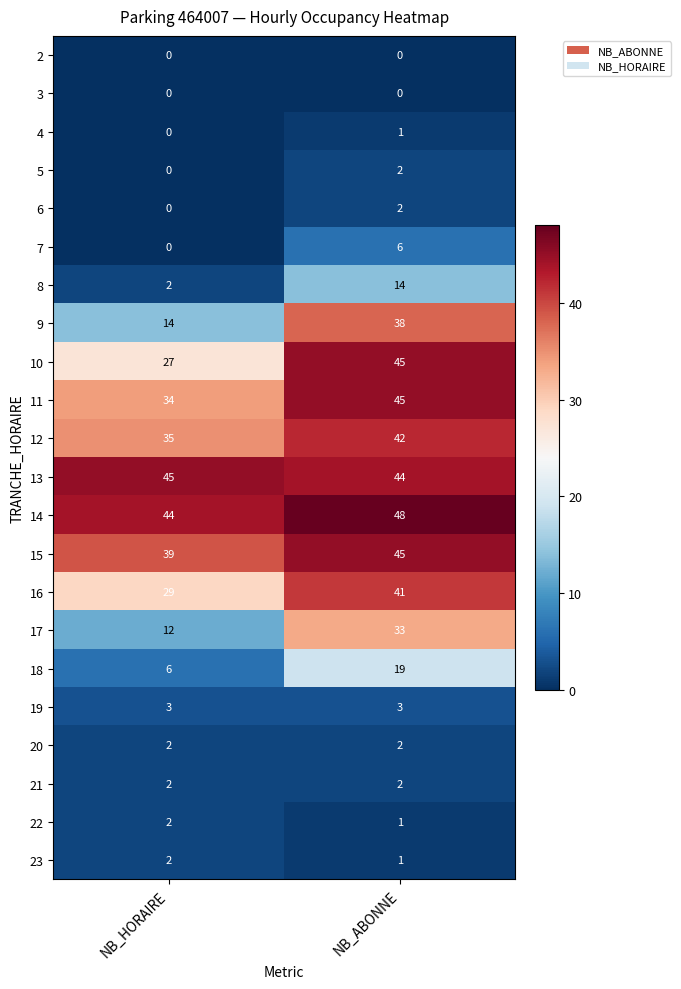

What is the total value across all series at NB_HORAIRE?

298